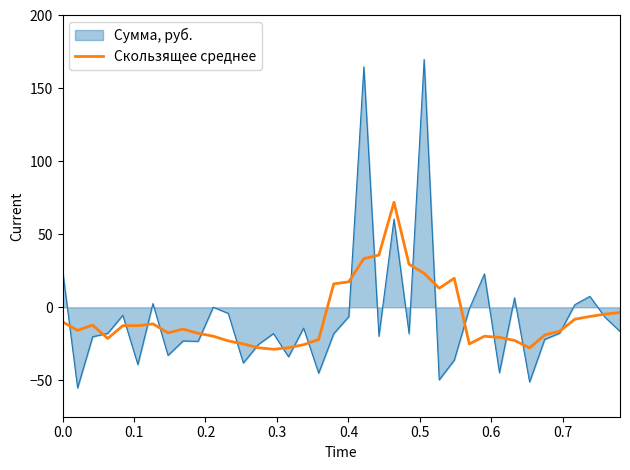

List the series in order of their peak value, highest first.

Сумма, руб., Скользящее среднее